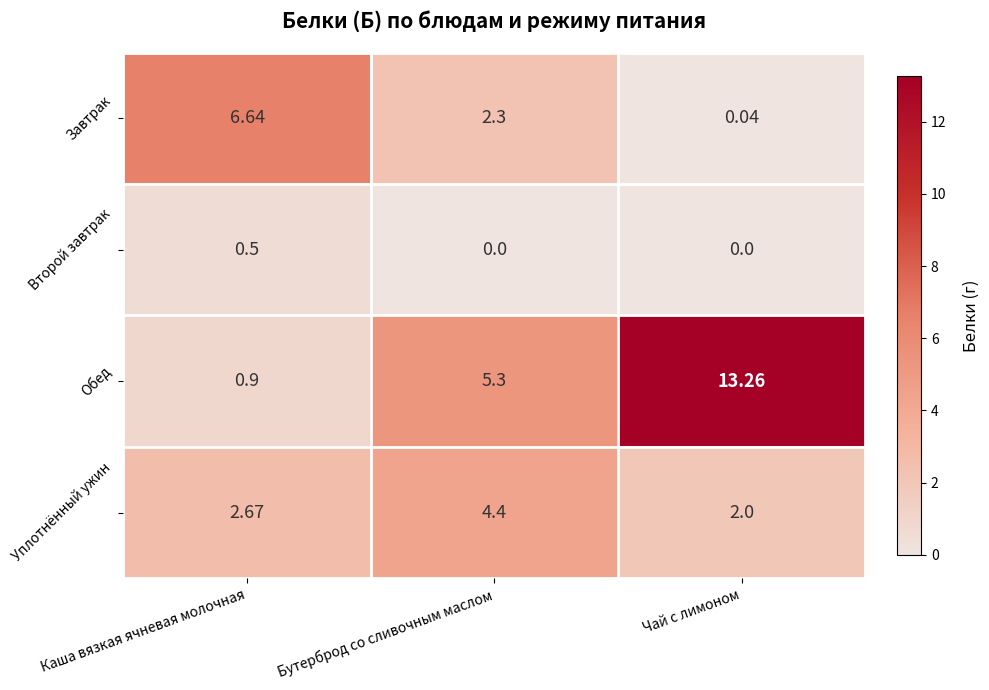

Which category has the lowest value in the Завтрак series?

Чай с лимоном